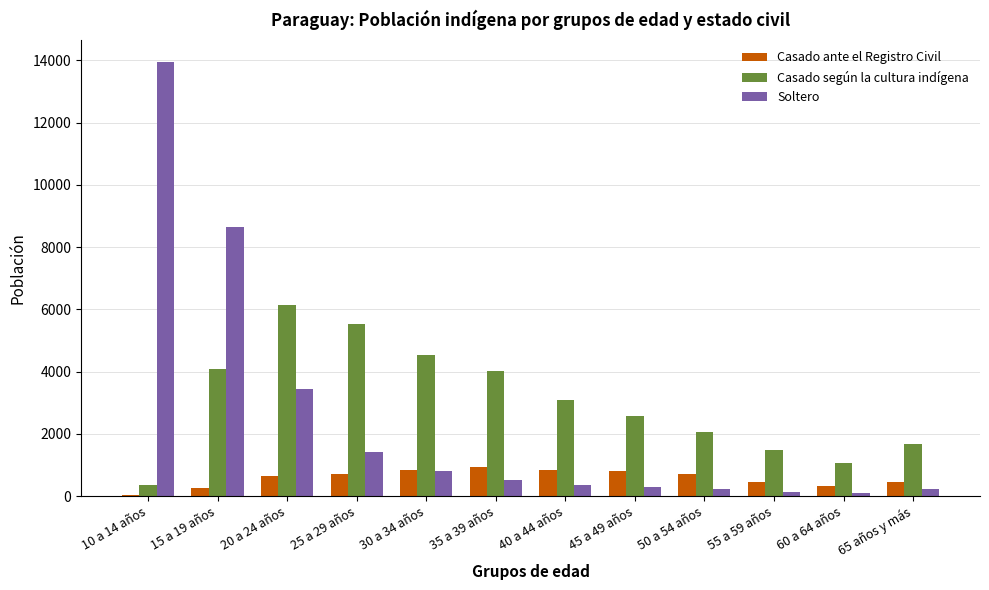

What is the highest value of the Casado ante el Registro Civil series?

937